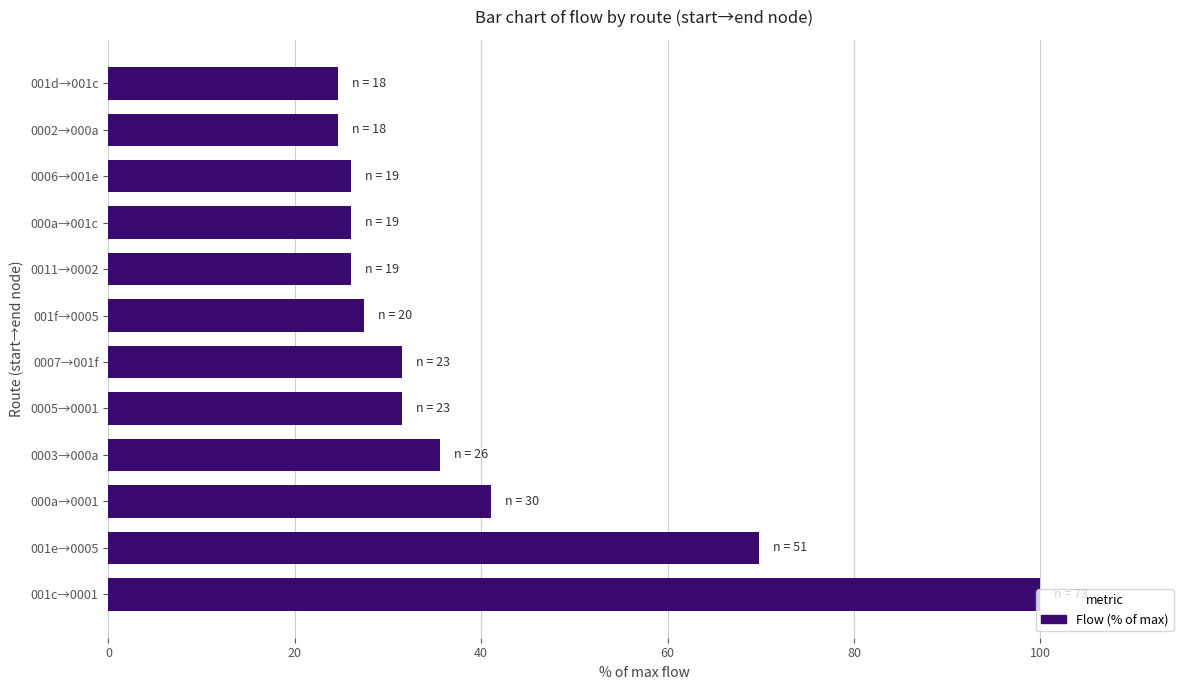

What is the difference between the maximum and minimum values?

75.3